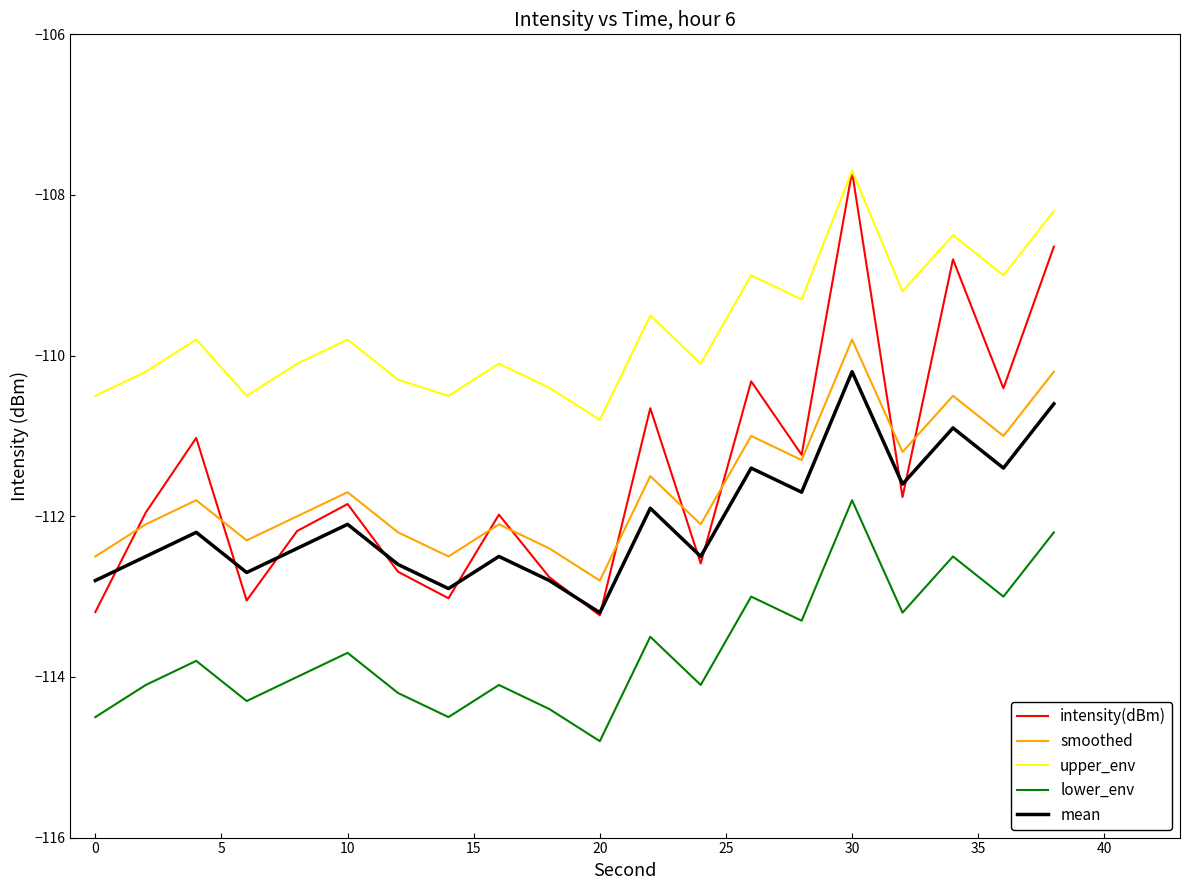

Which series has the largest range (max minus min)?

intensity(dBm)